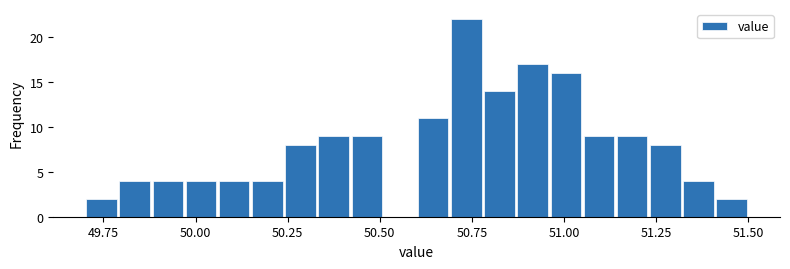

Read against the x-axis, roughly where is the centre of the tallest bar?

50.75